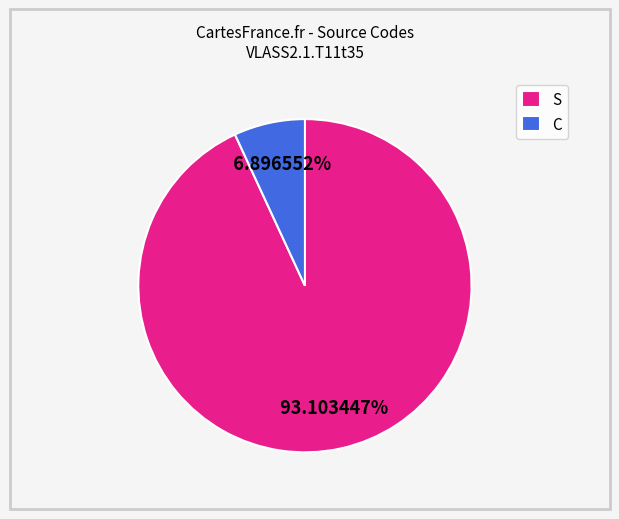

How much of the chart is everything except S?

6.9%